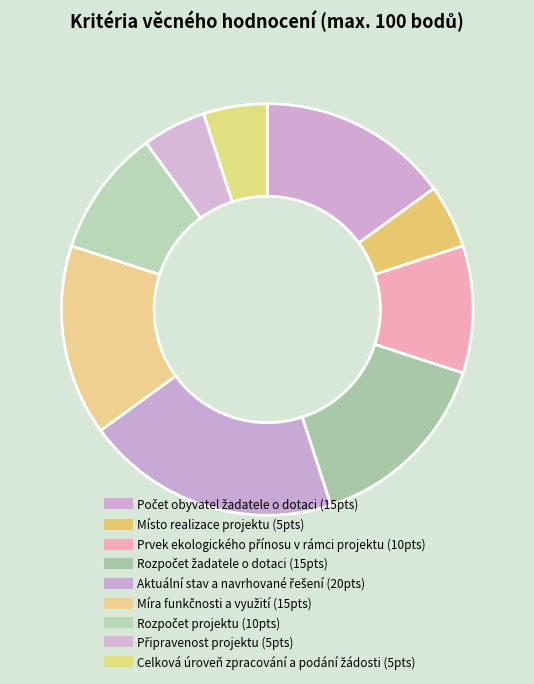

Combined, do Aktuální stav a navrhované řešení and Připravenost projektu account for over 50%?

No